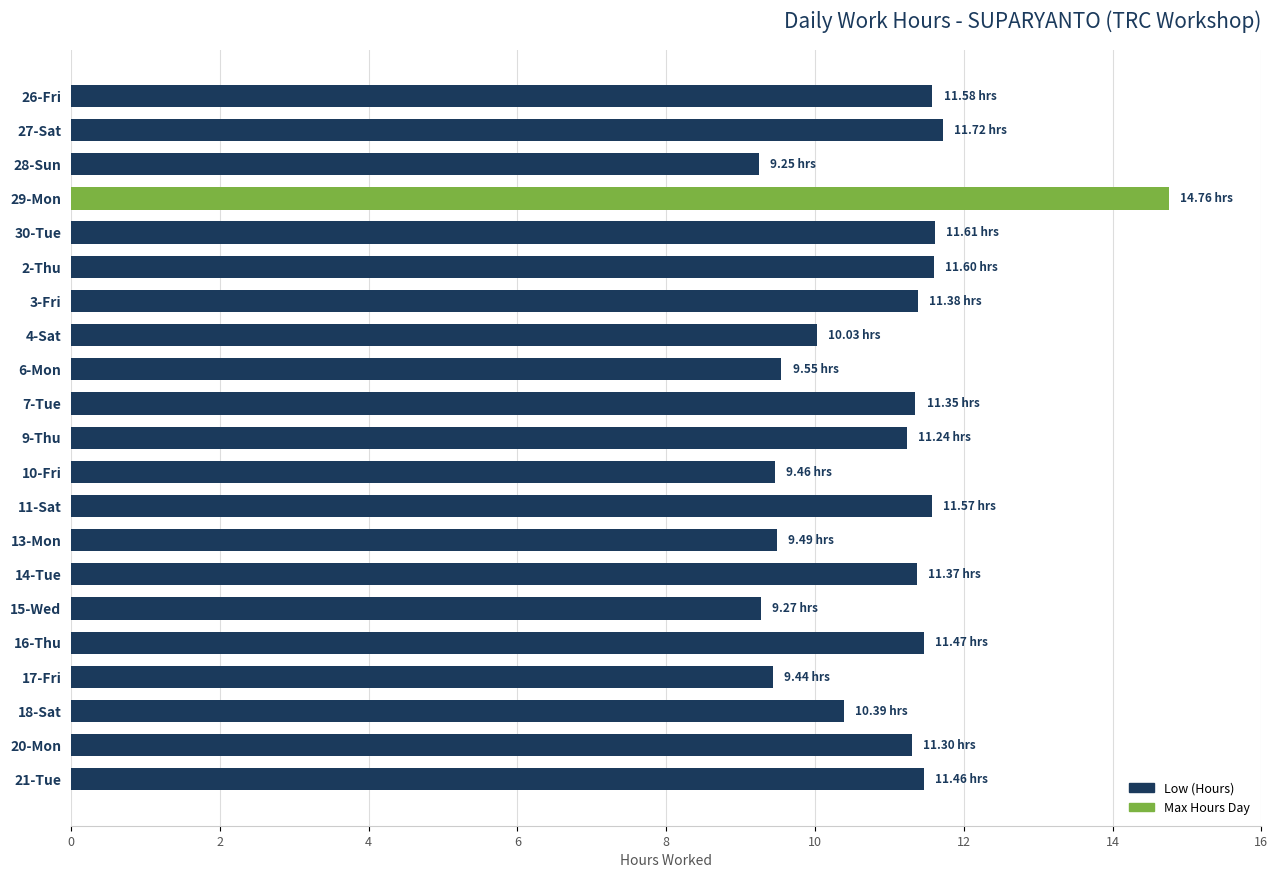

What is the difference between the second highest and minimum values?

2.5